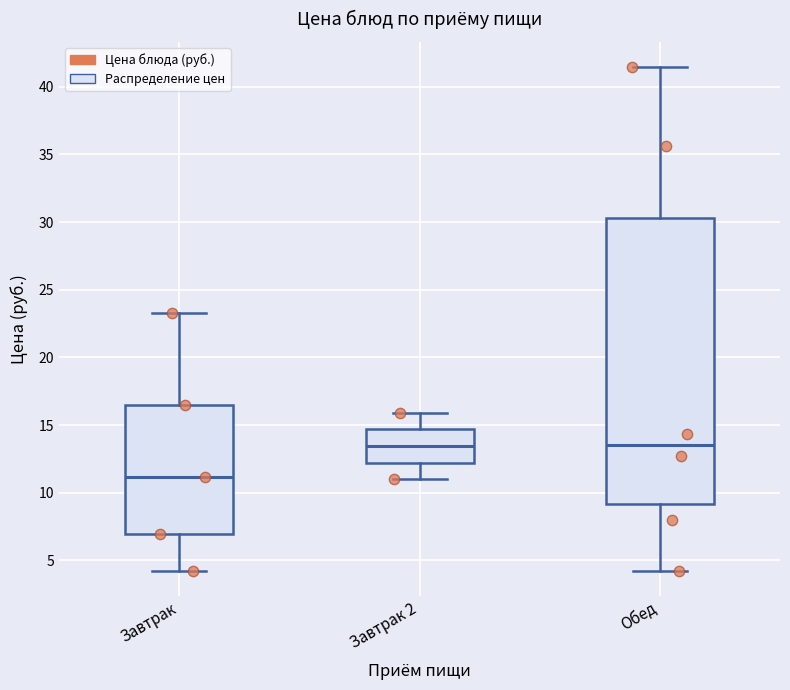

Where does the upper whisker of the box for Завтрак end on the y-axis? The values are not printed on the chart, so give them approximately, as read against the axis.

23.5